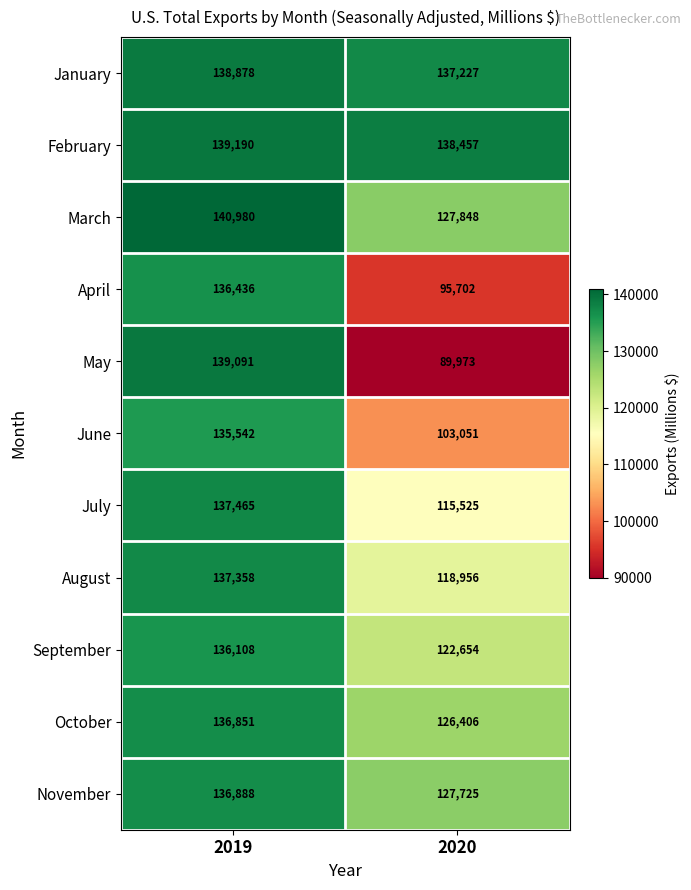

Which series has the widest spread of values?

May